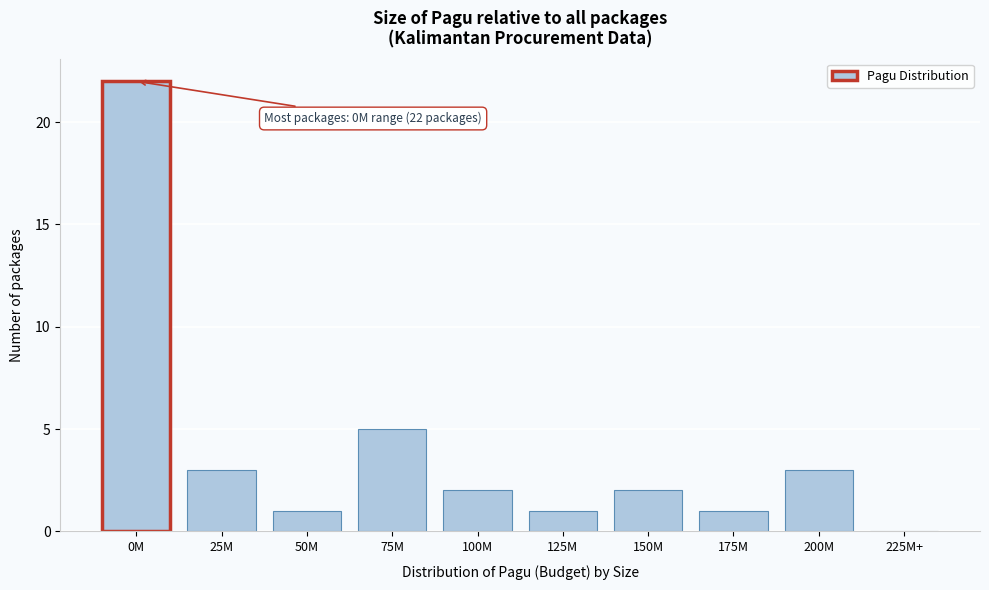

Reading left to right, extract all data points from this chart.

0M=22	25M=3	50M=1	75M=5	100M=2	125M=1	150M=2	175M=1	200M=3	225M+=0